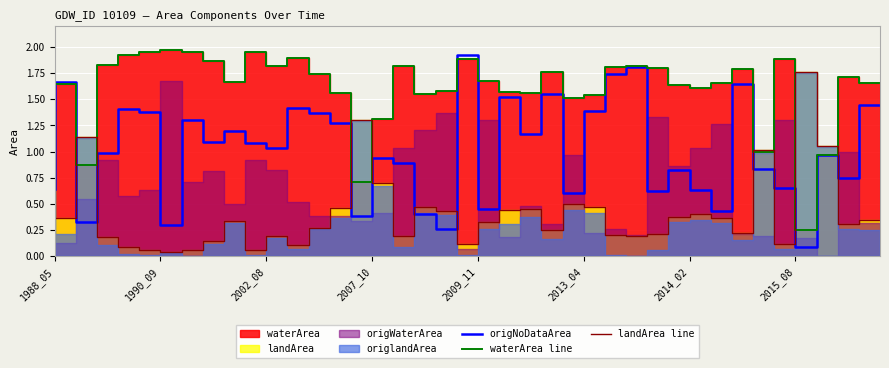

What is the highest value of the origNoDataArea series?

1.9